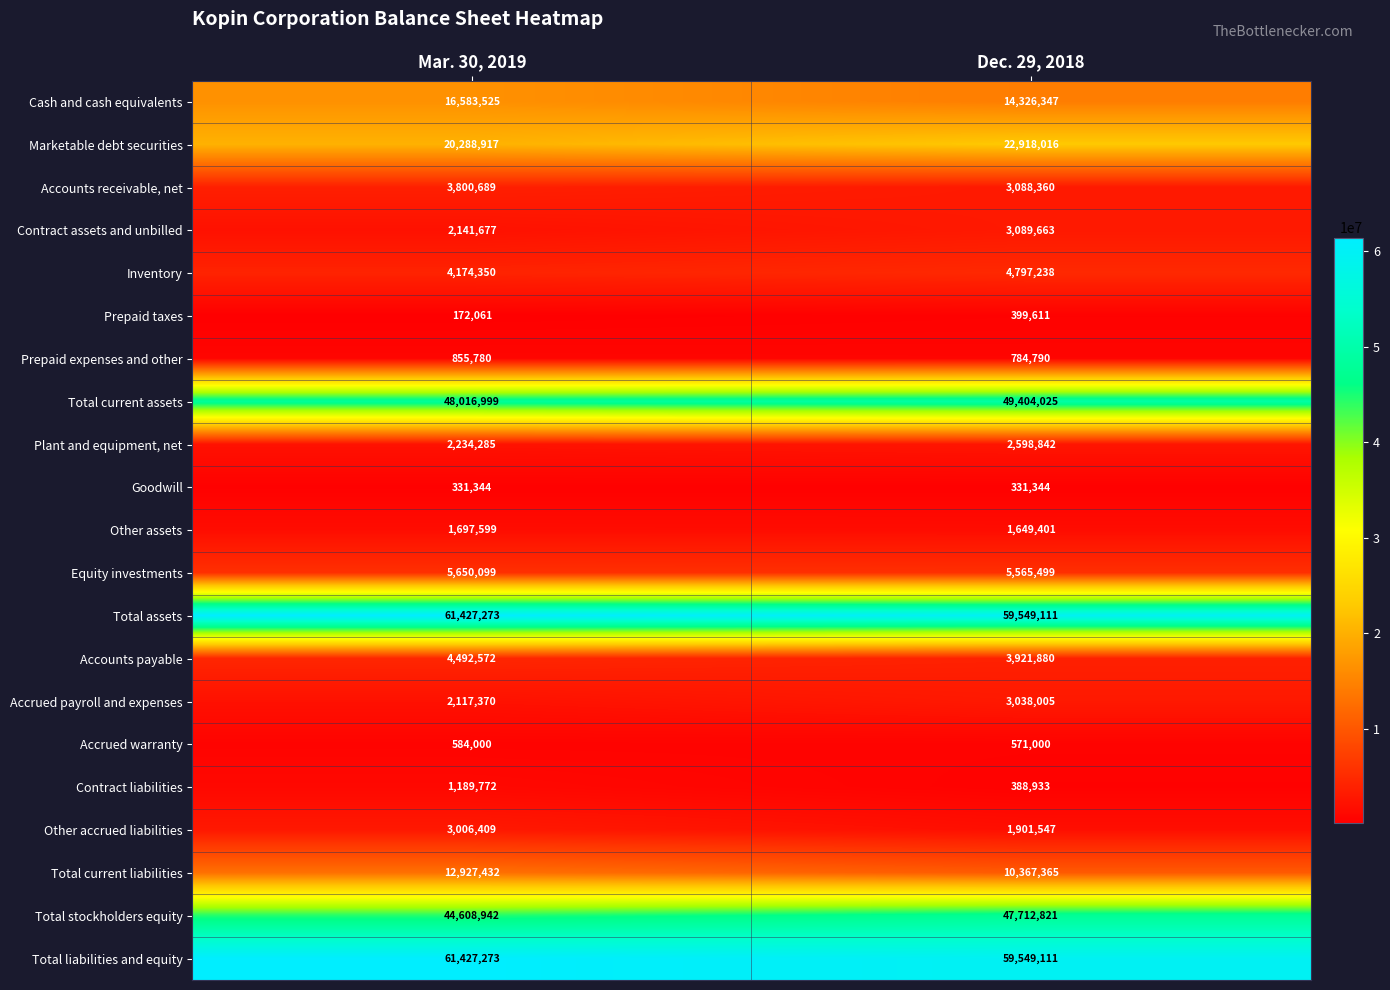

List the labels in order of Equity investments value, largest first.

Mar. 30, 2019, Dec. 29, 2018